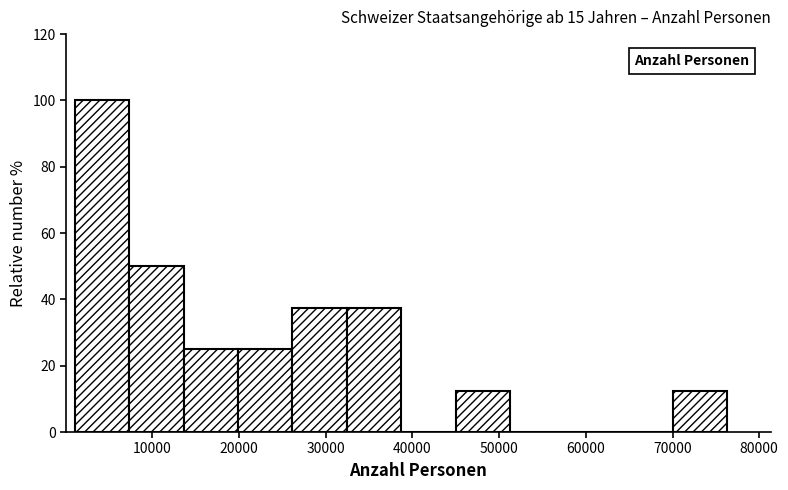

Which range on the x-axis has the tallest bar?

1000 to 7000